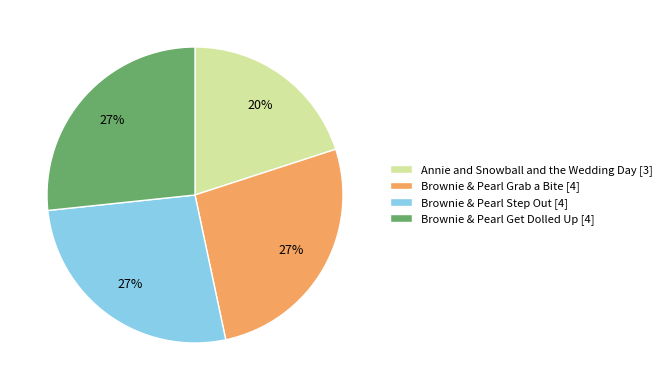

To the nearest percent, what is the difference between the Brownie & Pearl Grab a Bite [4] and Annie and Snowball and the Wedding Day [3] slice percentages?

7%